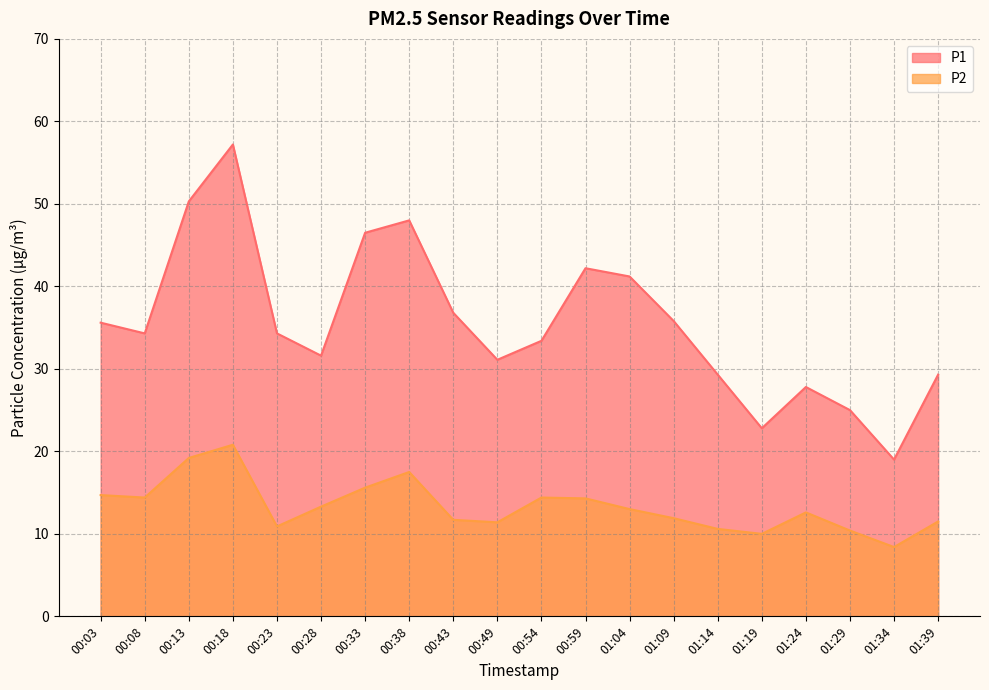

Where is the first local maximum for P1?

00:18